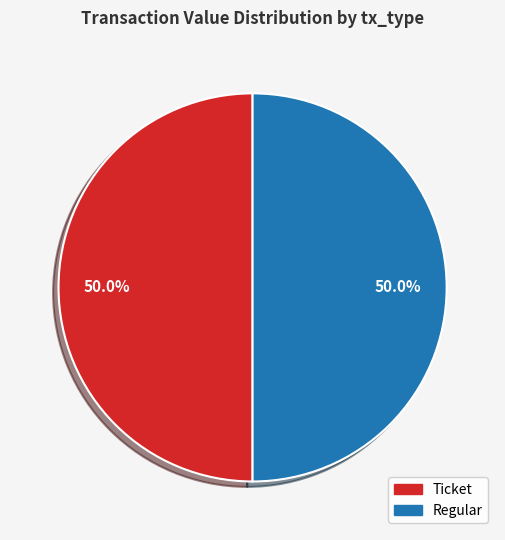

What is the total percentage of Regular and Ticket?

100.0%